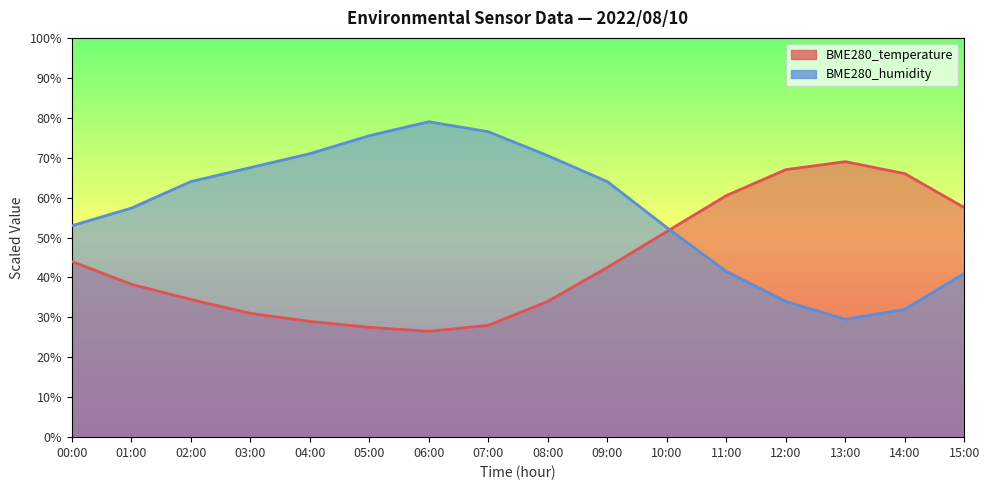

Where is the first local minimum for BME280_temperature?

06:00